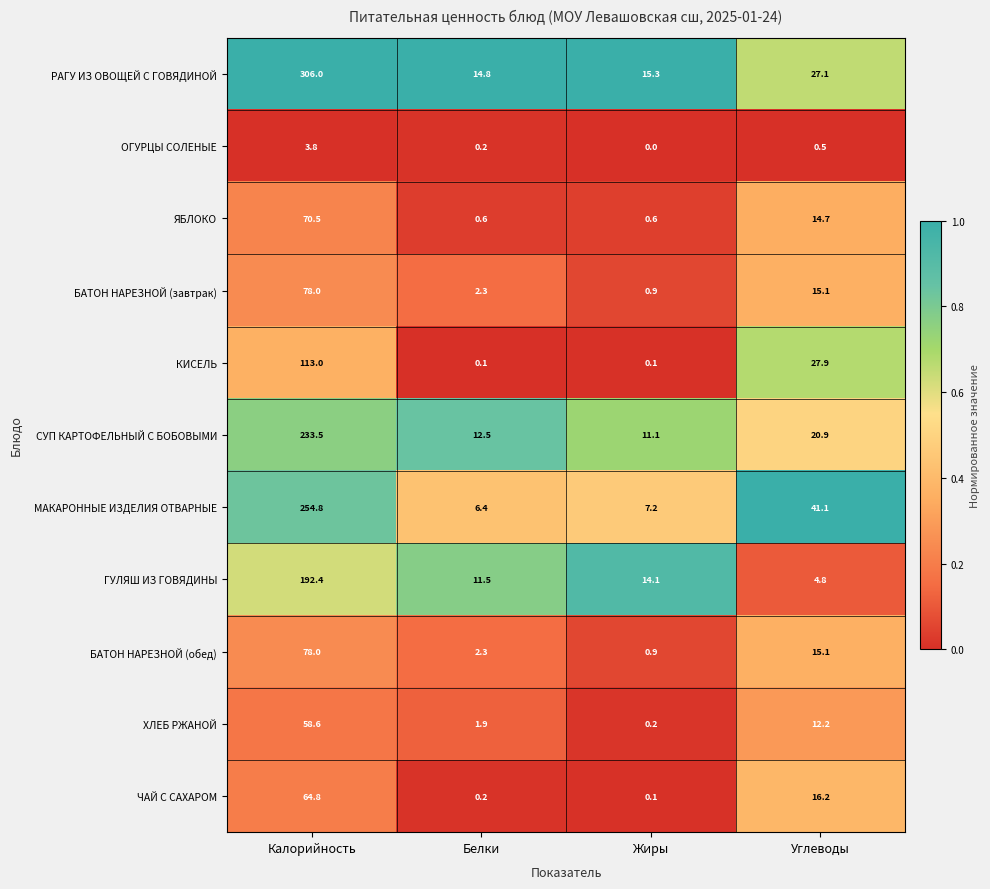

Rank the categories by РАГУ ИЗ ОВОЩЕЙ С ГОВЯДИНОЙ value from highest to lowest.

Калорийность, Углеводы, Жиры, Белки